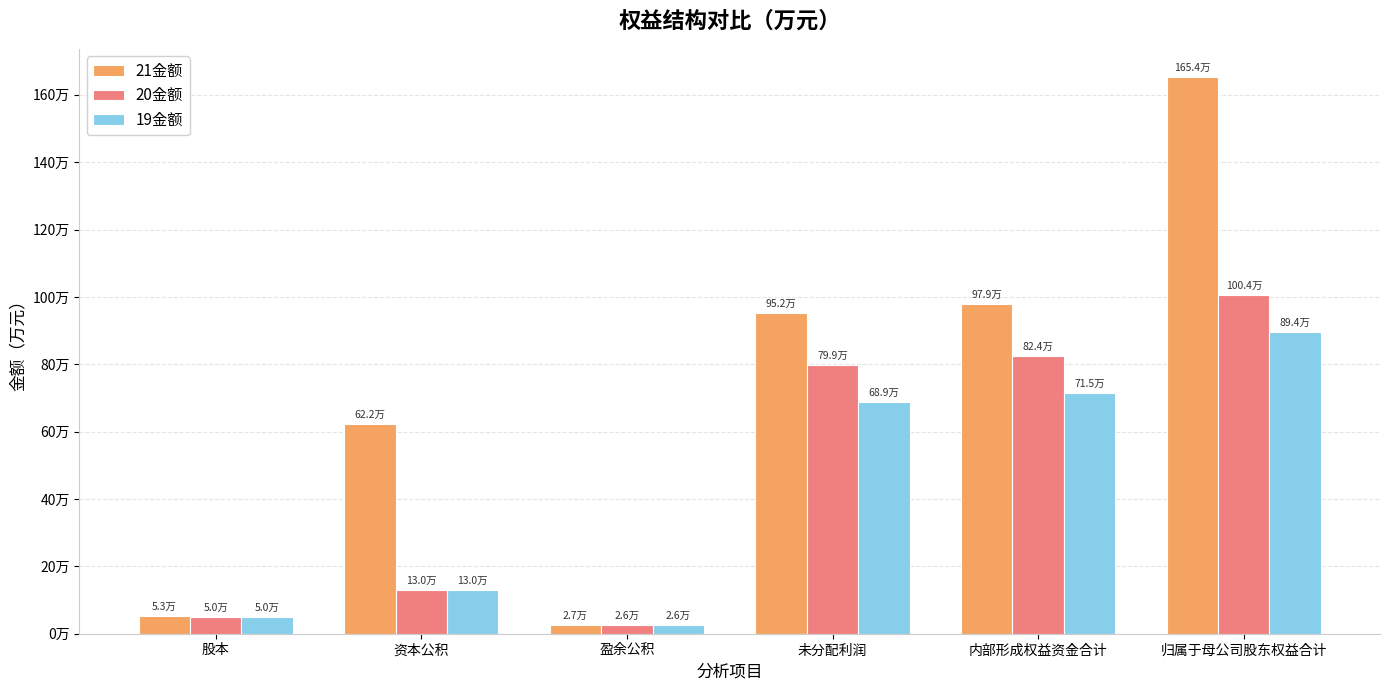

Does the chart contain any negative values?

No